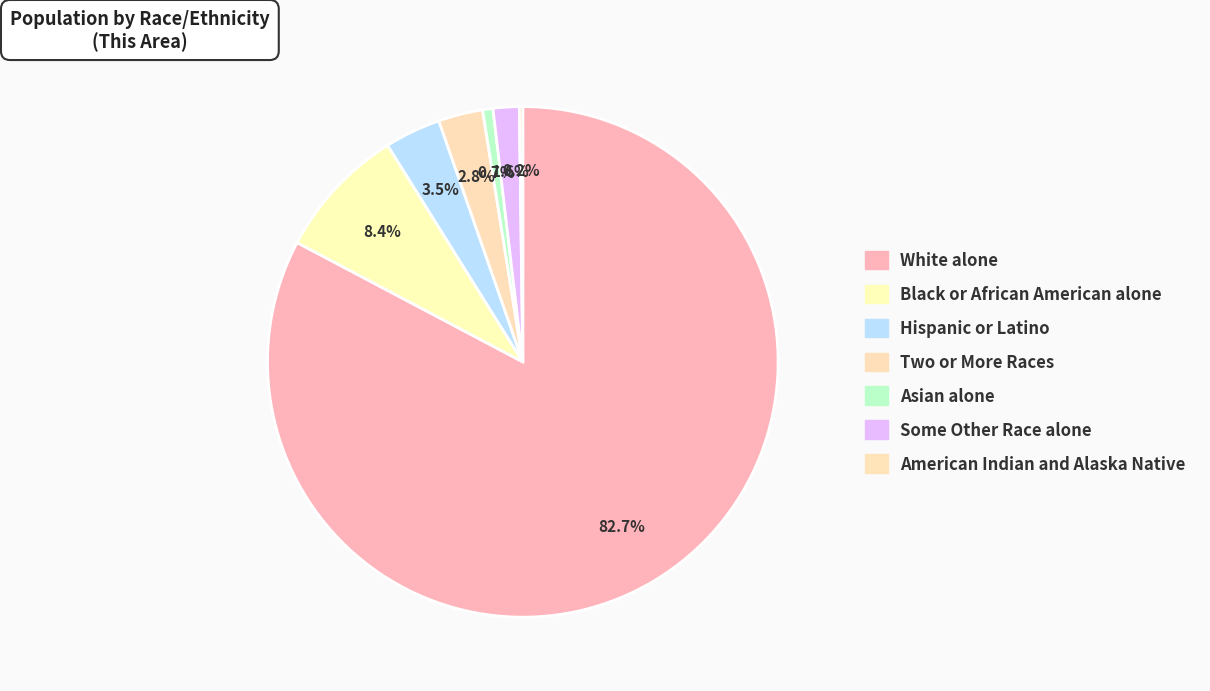

To the nearest percent, what is the average slice percentage?

14%